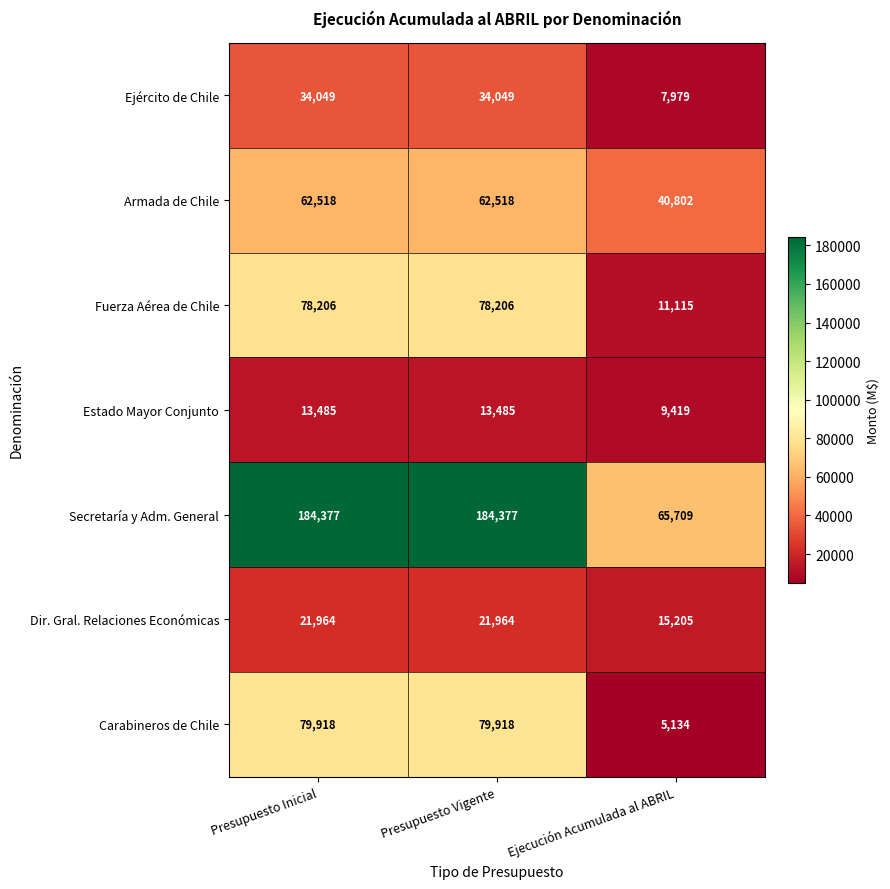

Is the value of Estado Mayor Conjunto at Presupuesto Vigente greater than the value of Ejército de Chile at Ejecución Acumulada al ABRIL?

Yes